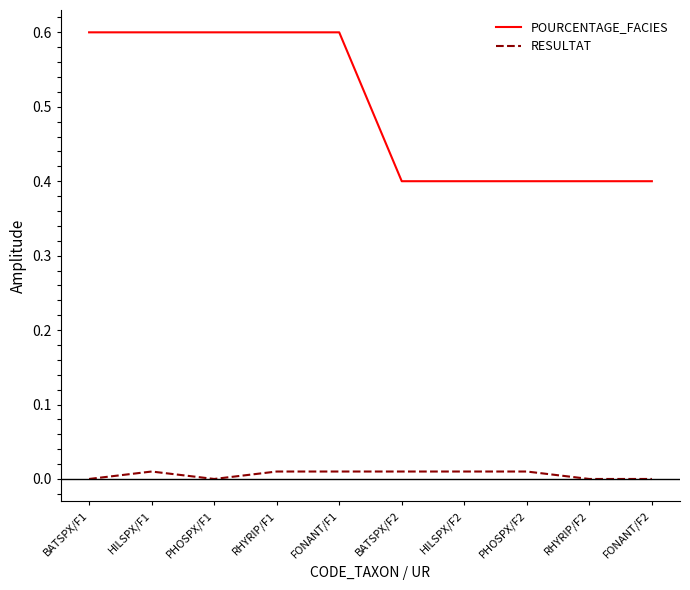

The POURCENTAGE_FACIES series shows 0.6 at HILSPX/F1. True or false?

True